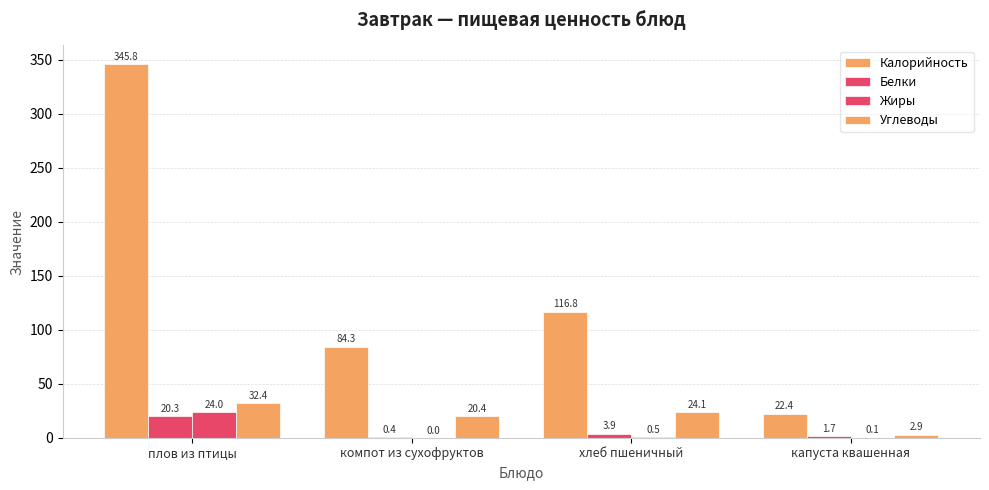

What value does the Калорийность series have at хлеб пшеничный?

116.8